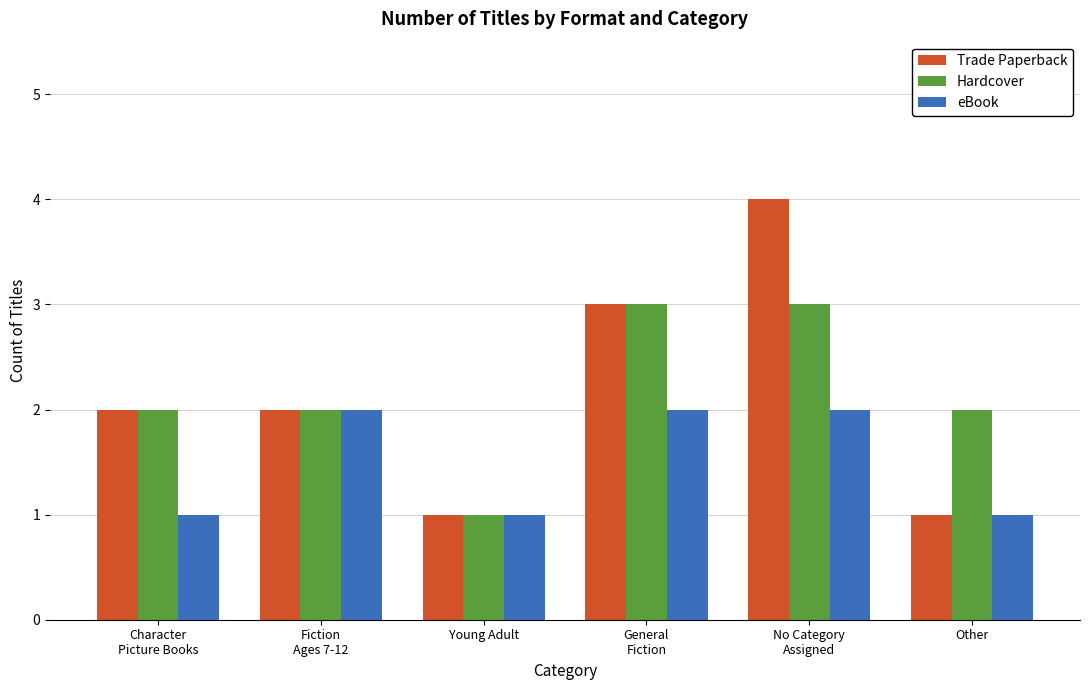

What is the label of the 2nd bar from the right?

No Category
Assigned